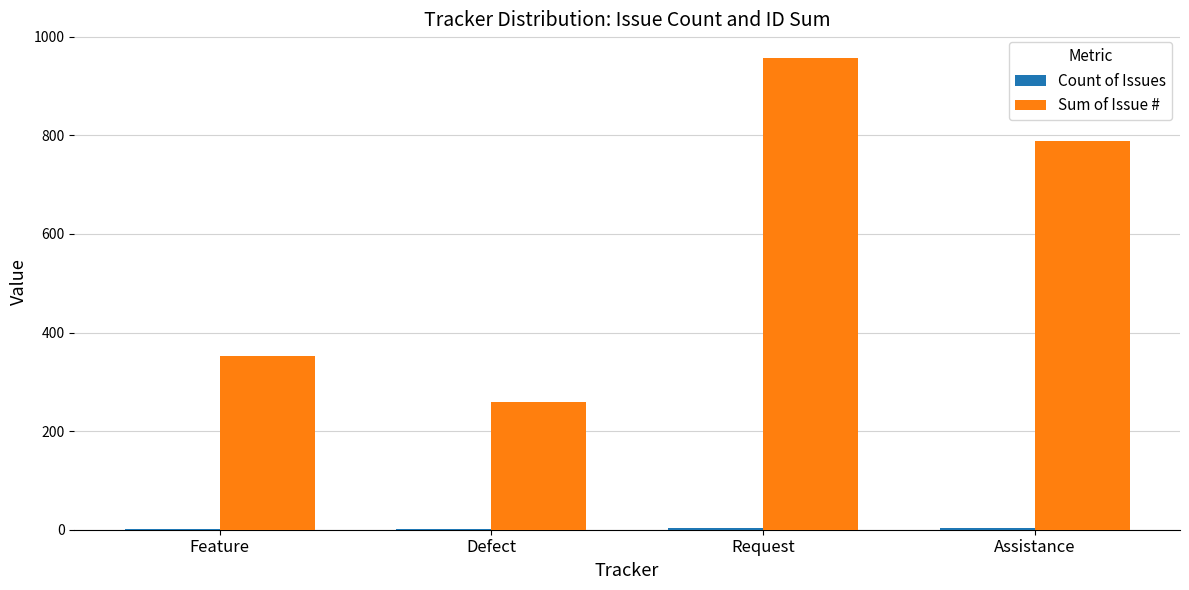

Read the Sum of Issue # value at Assistance, to the nearest 10.

790